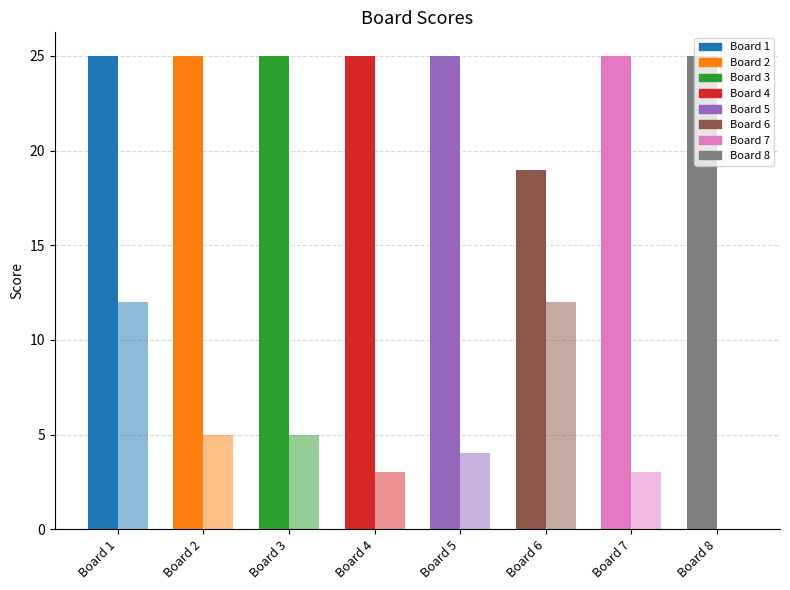

How many groups of bars are there?

8